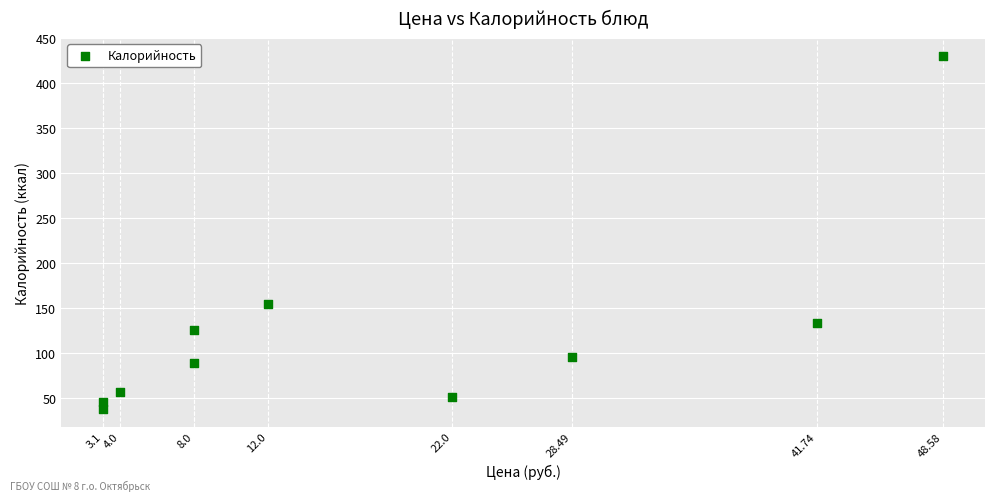

What Y value in the scatter plot is closest to 234?

154.2